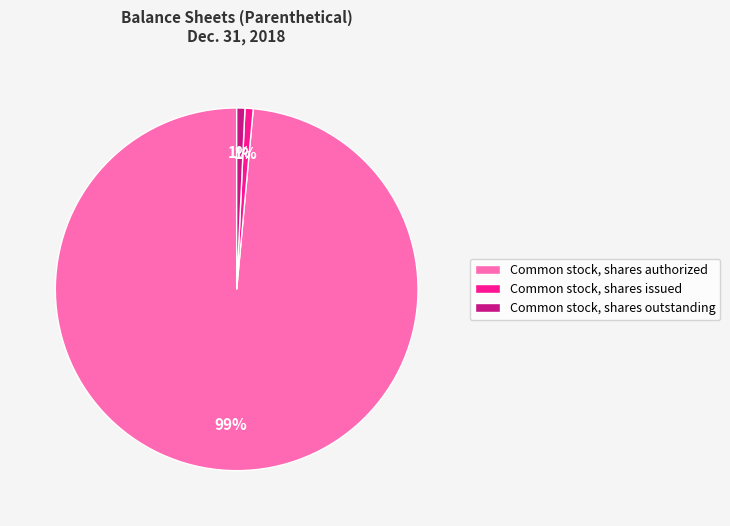

Which has a higher value, Common stock, shares issued or Common stock, shares authorized?

Common stock, shares authorized